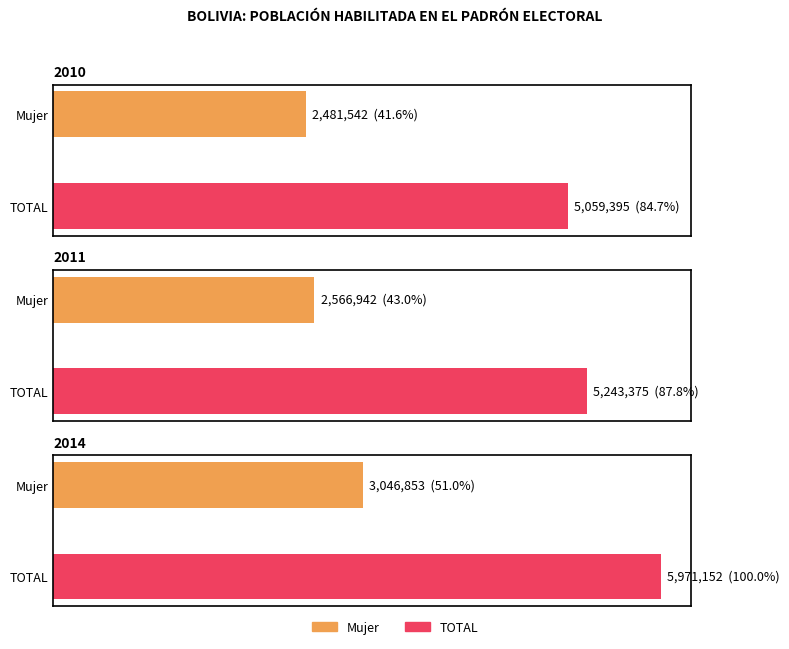

Are the bars horizontal?

Yes